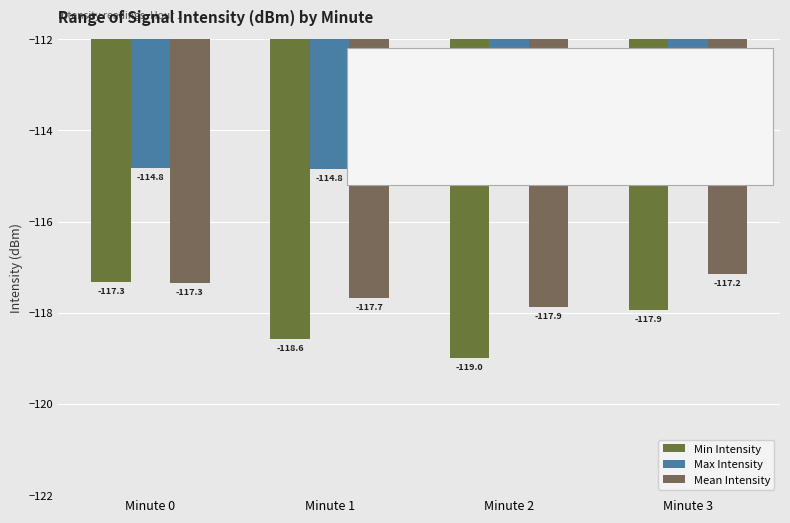

How many bars are there in each group?

3